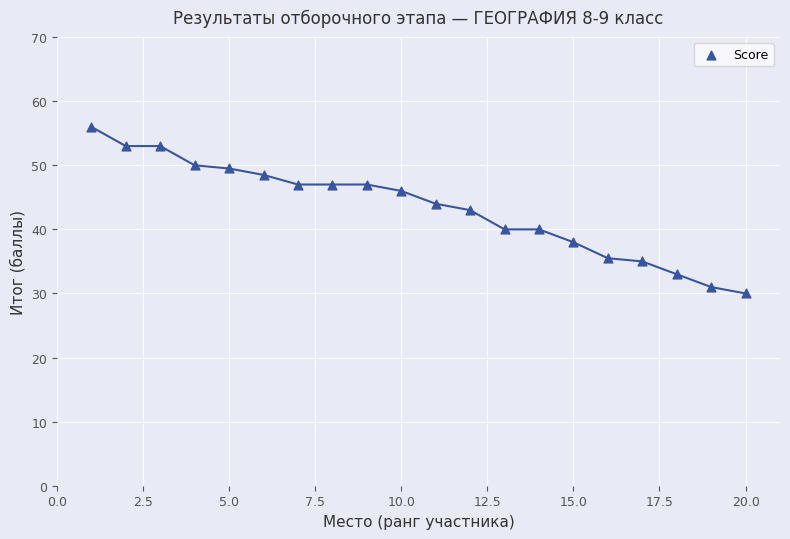

What is the range of X values (max minus min)?

19.0